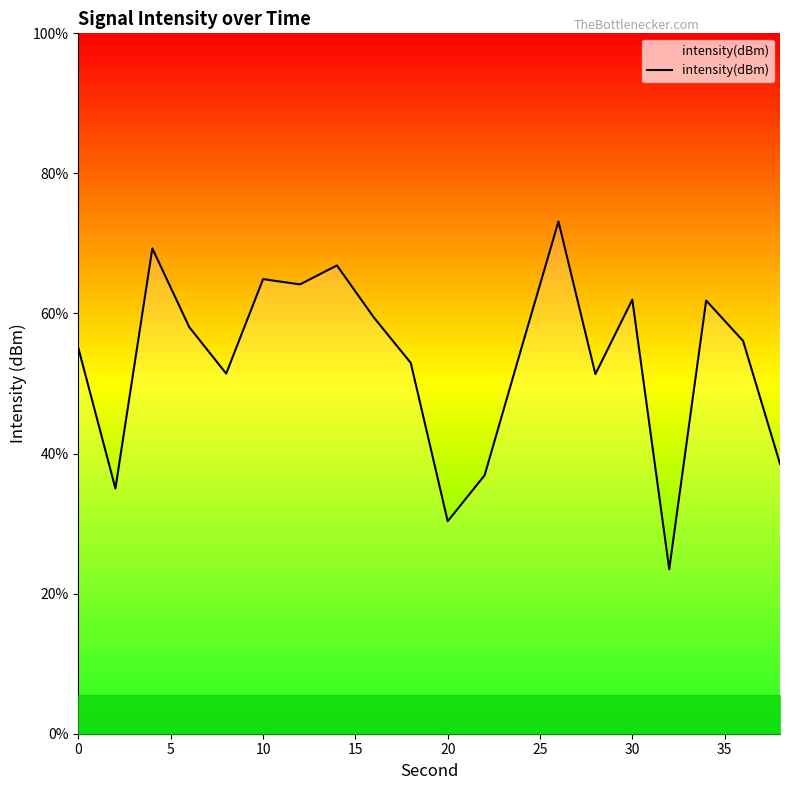

What is the approximate value at 20?

-132.3